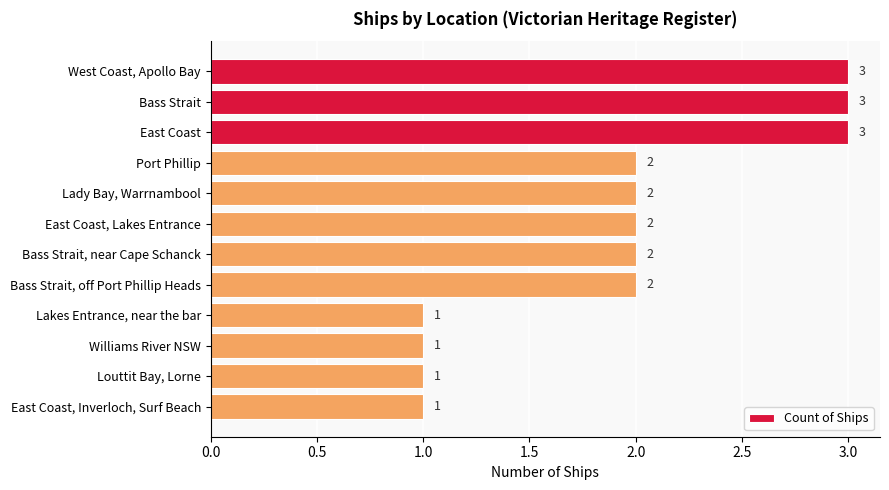

Reading top to bottom, list all the values displayed in this chart.

West Coast, Apollo Bay=3	Bass Strait=3	East Coast=3	Port Phillip=2	Lady Bay, Warrnambool=2	East Coast, Lakes Entrance=2	Bass Strait, near Cape Schanck=2	Bass Strait, off Port Phillip Heads=2	Lakes Entrance, near the bar=1	Williams River NSW=1	Louttit Bay, Lorne=1	East Coast, Inverloch, Surf Beach=1